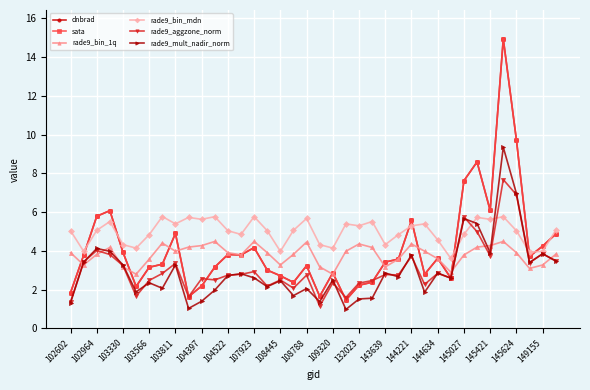

What is the average value of the dnbrad series?

4.1